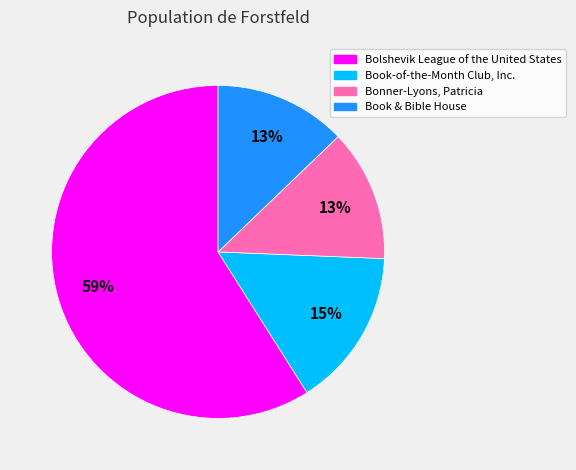

How many segments does this pie chart have?

4